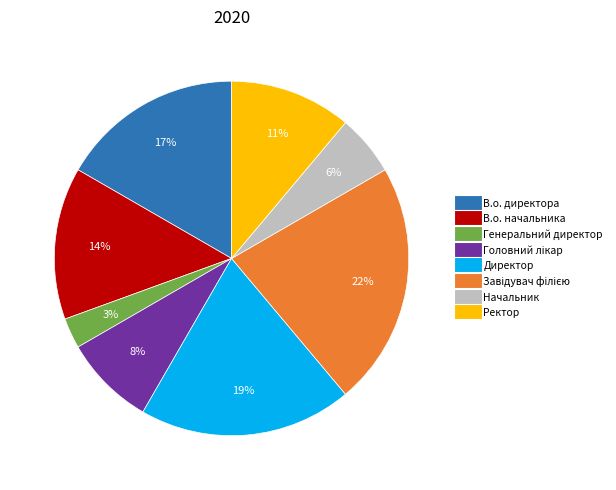

What is the smallest slice in the pie chart?

Генеральний директор